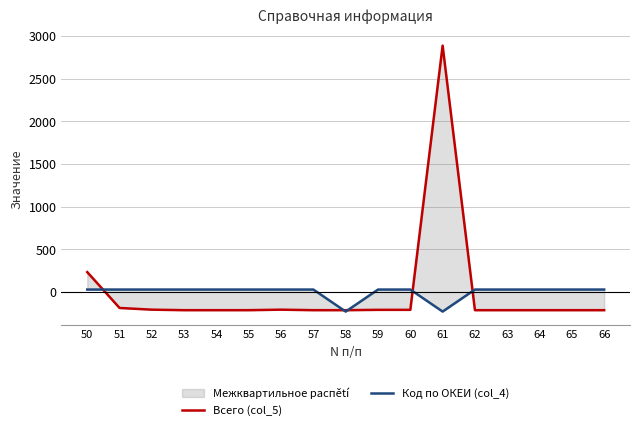

Reading left to right, what are all the values shown in this chart?

Всего (col_5): 50=234.7	51=-185.3	52=-205.3	53=-211.3	54=-211.3	55=-211.3	56=-205.3	57=-211.3	58=-211.3	59=-207.3	60=-207.3	61=2888.7	62=-211.3	63=-211.3	64=-211.3	65=-211.3	66=-211.3
Код по ОКЕИ (col_4): 50=30.4	51=30.4	52=30.4	53=30.4	54=30.4	55=30.4	56=30.4	57=30.4	58=-227.6	59=30.4	60=30.4	61=-227.6	62=30.4	63=30.4	64=30.4	65=30.4	66=30.4